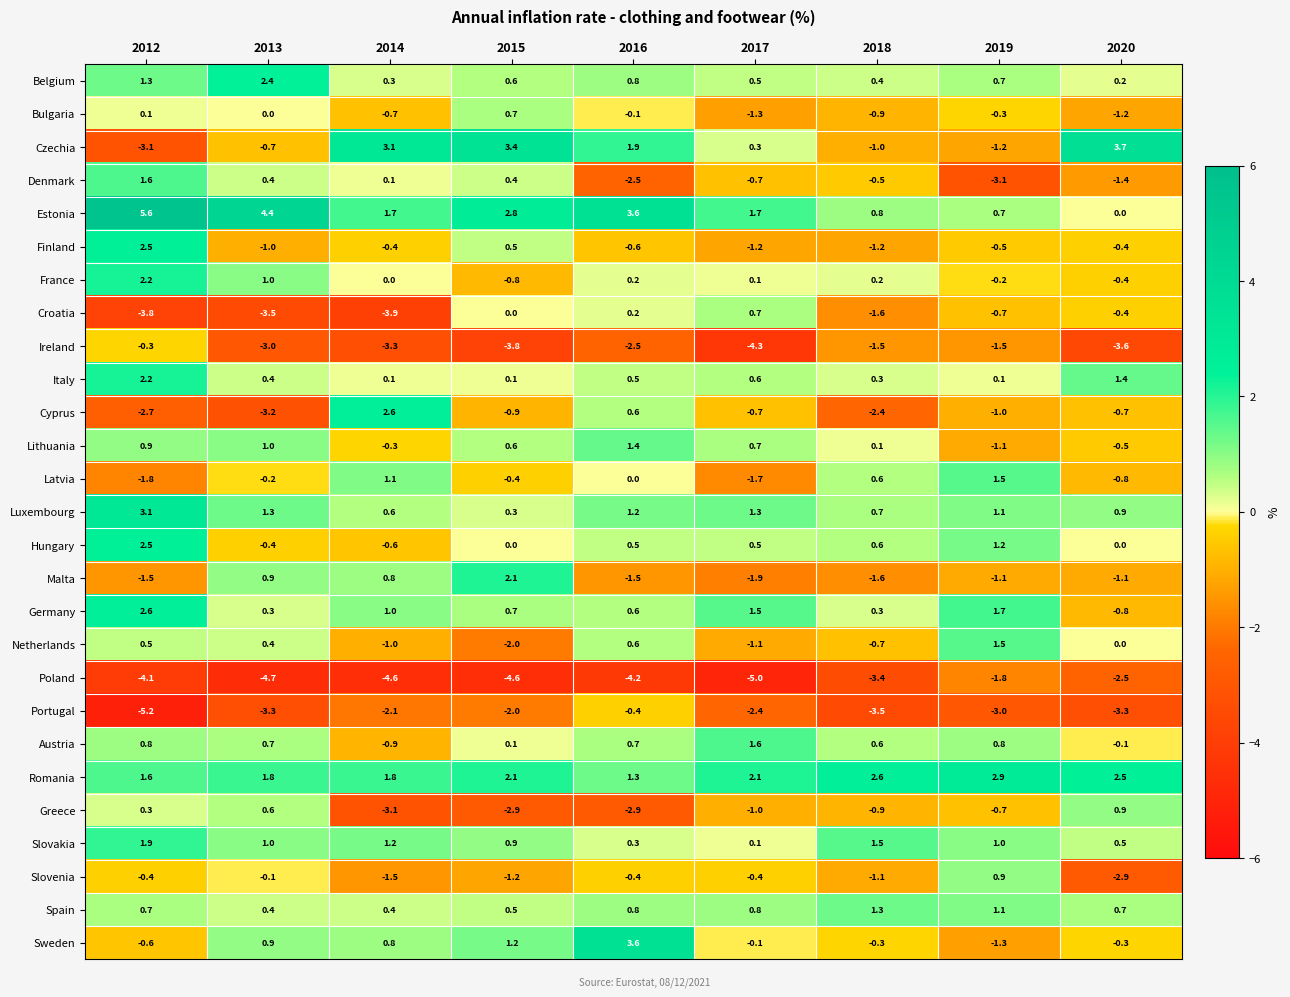

What is the difference between the maximum and minimum values in the Poland series?

3.2